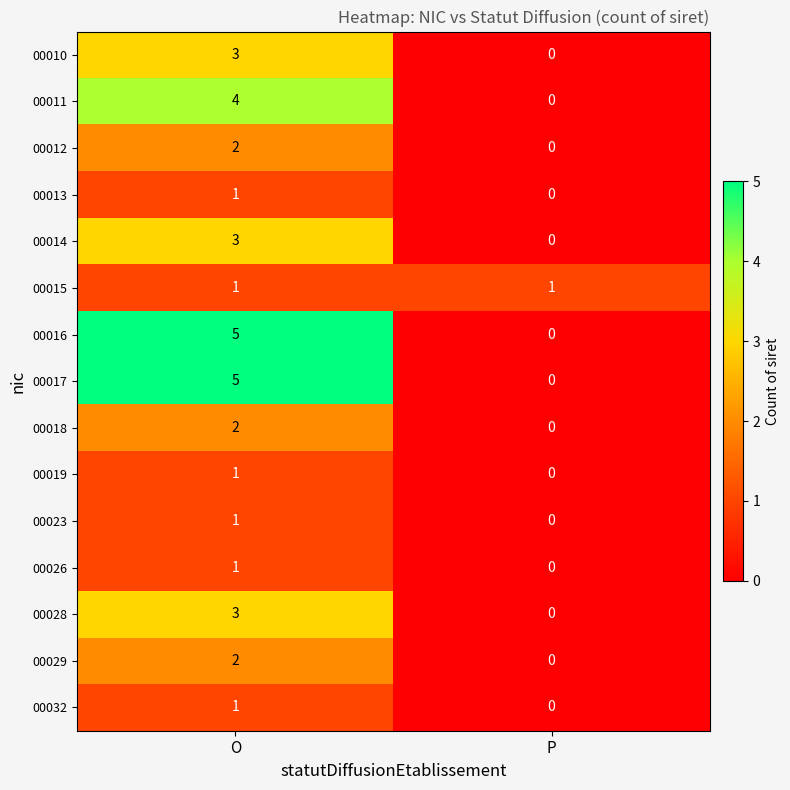

What is the difference between the maximum and minimum values in the 00014 series?

3